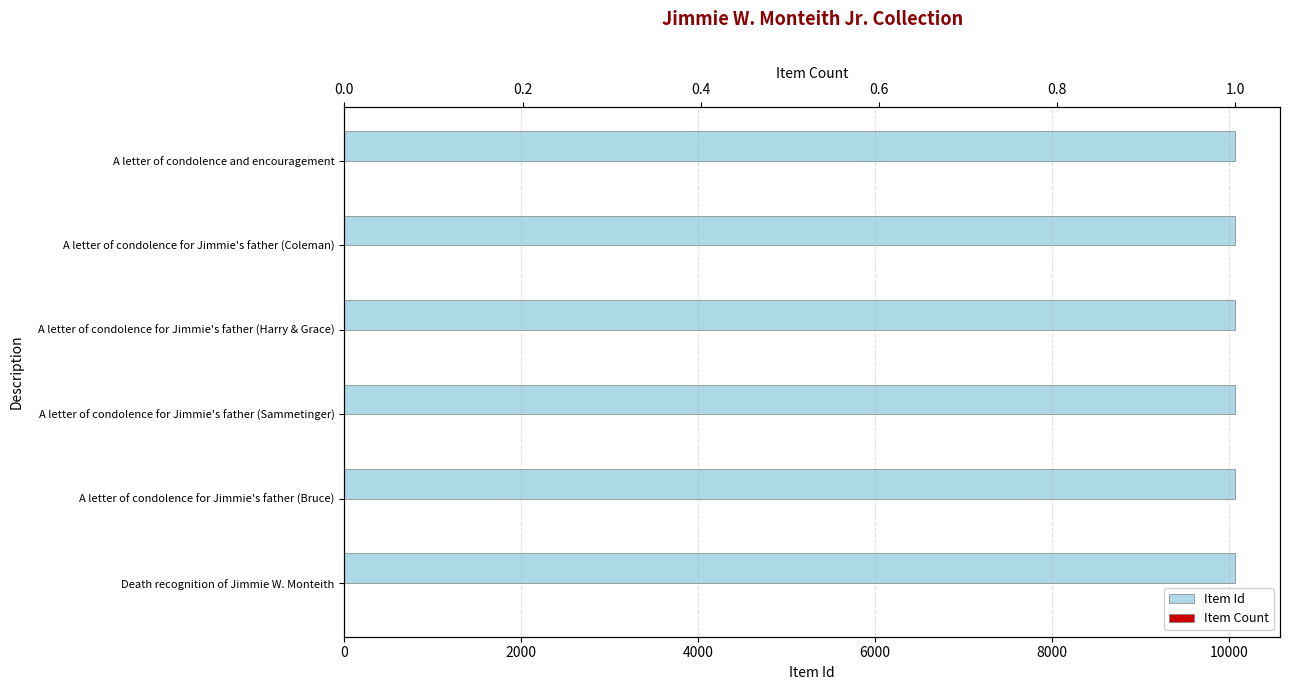

Reading left to right, list all the values displayed in this chart.

Item Id: 10071.0	10072.0	10067.0	10068.0	10069.0	10070.0
Item Count: 0.3	0.3	0.3	0.3	0.3	0.3